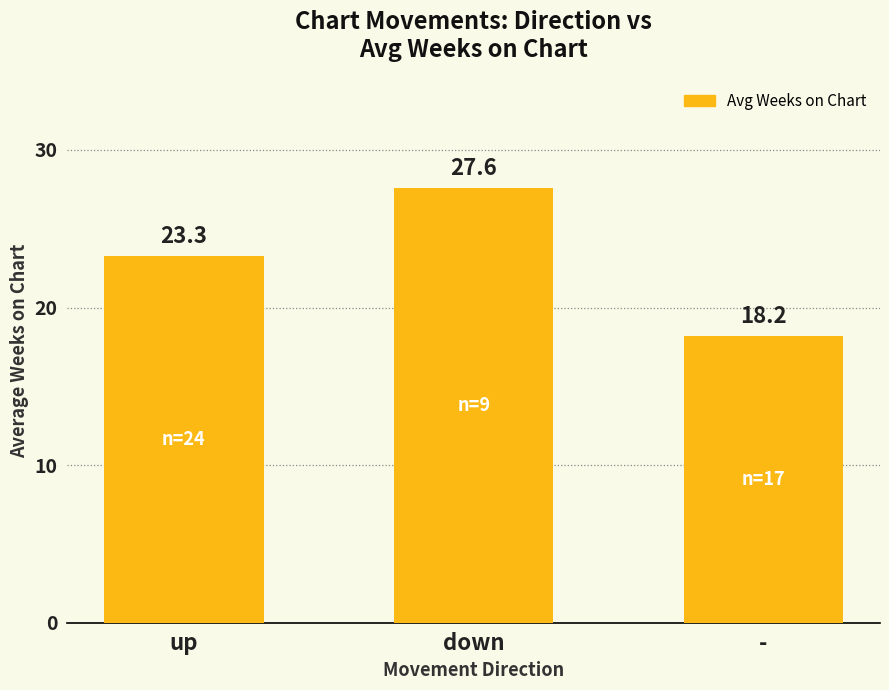

Rank the categories by value from lowest to highest.

-, up, down